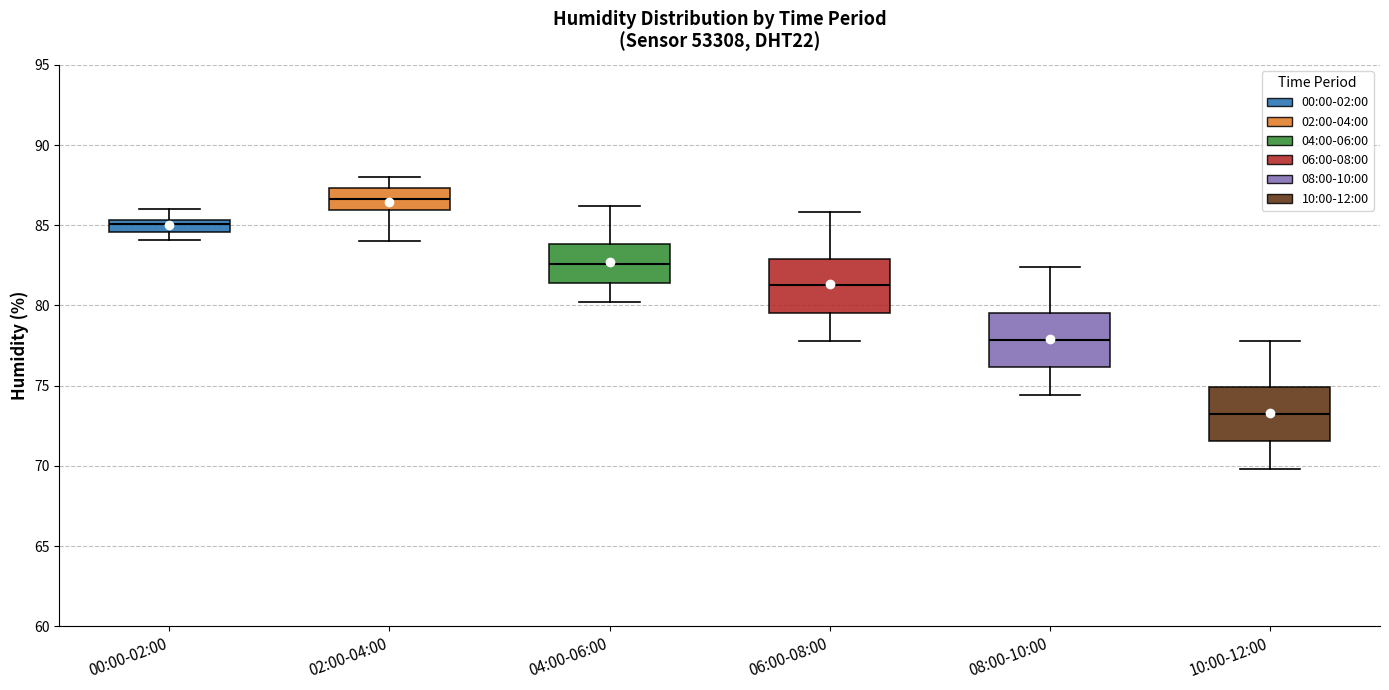

Reading left to right, read every box against the y-axis: the position of its median line, the range the box covers, and the ends of its whiskers. The values are not printed on the chart, so give them approximately, as read against the axis.

00:00-02:00: median 85.0, box 84.5 to 85.5, whiskers 84.0 to 86.0
02:00-04:00: median 86.5, box 86.0 to 87.5, whiskers 84.0 to 88.0
04:00-06:00: median 82.5, box 81.5 to 84.0, whiskers 80.0 to 86.0
06:00-08:00: median 81.5, box 79.5 to 83.0, whiskers 78.0 to 86.0
08:00-10:00: median 78.0, box 76.0 to 79.5, whiskers 74.5 to 82.5
10:00-12:00: median 73.5, box 71.5 to 75.0, whiskers 70.0 to 78.0